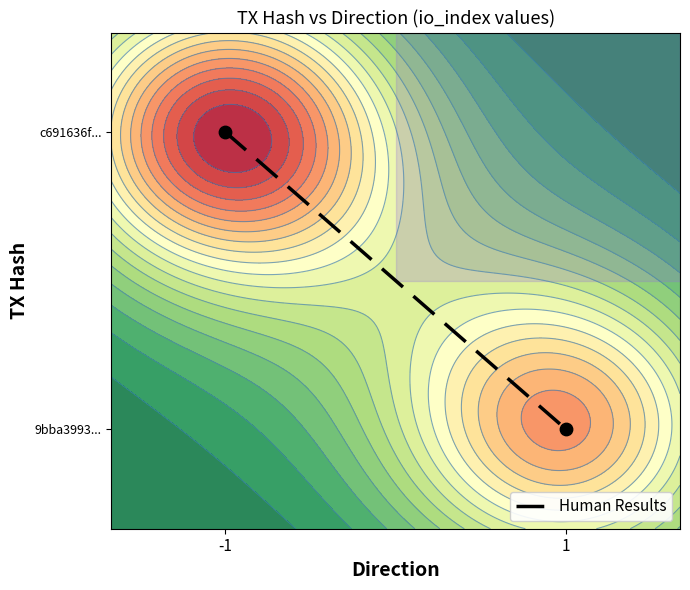

Reading left to right, extract all data points from this chart.

-1=0.8	1=0.2